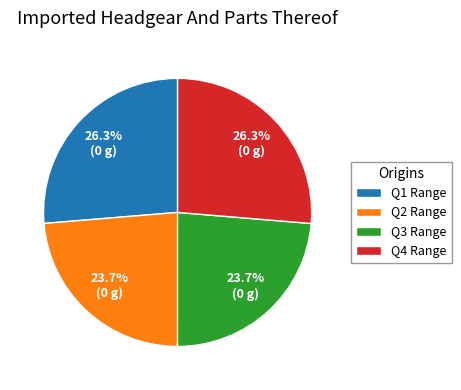

Does Q1 Range account for over 50% of the chart?

No